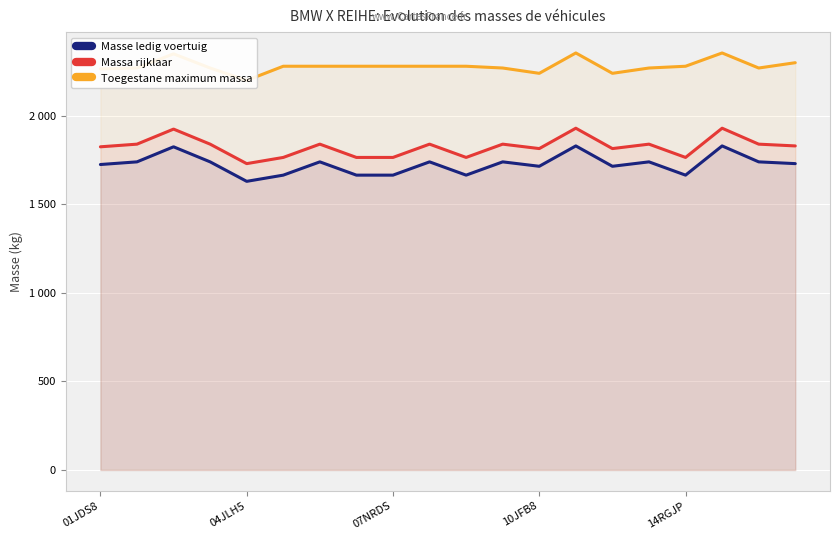

True or false: Toegestane maximum massa has more than 2 points higher than both neighbors.

True